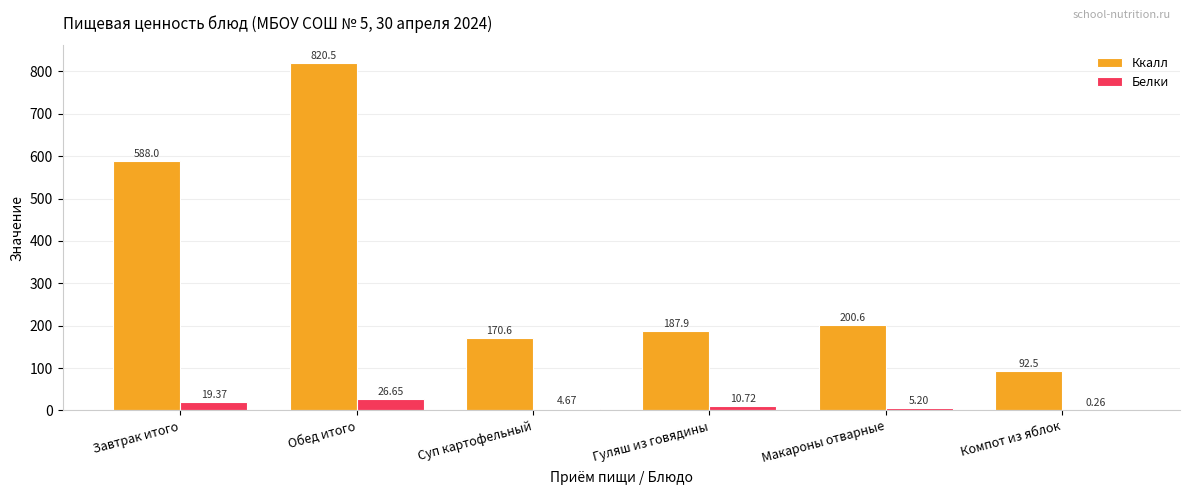

How many data points does each series have?

6